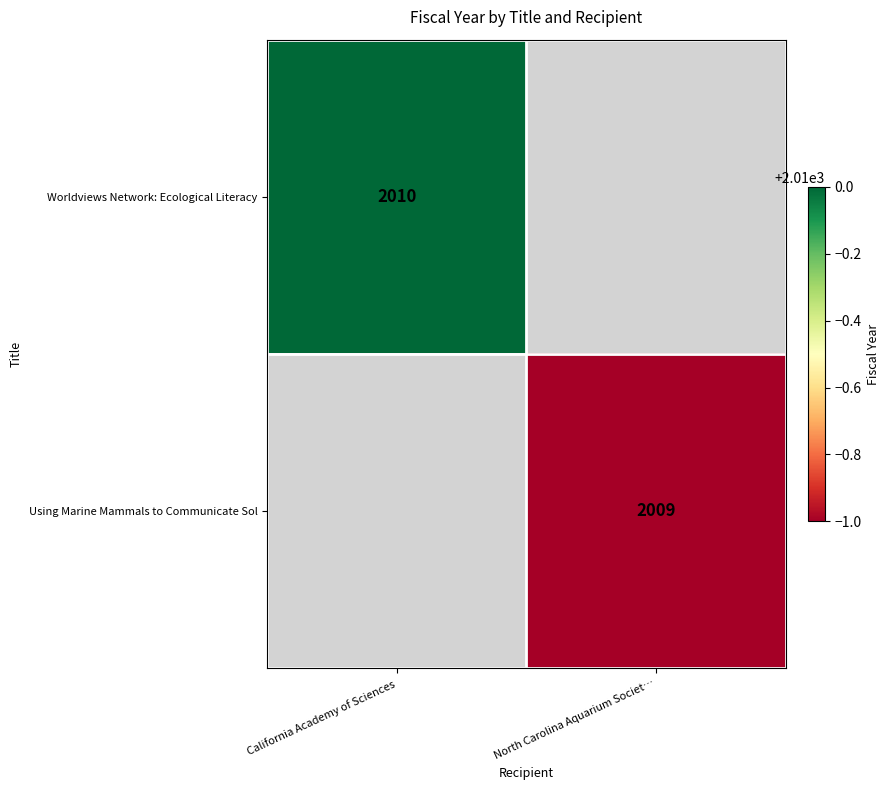

Is it true that Worldviews Network: Ecological Literacy equals 575 at California Academy of Sciences?

False